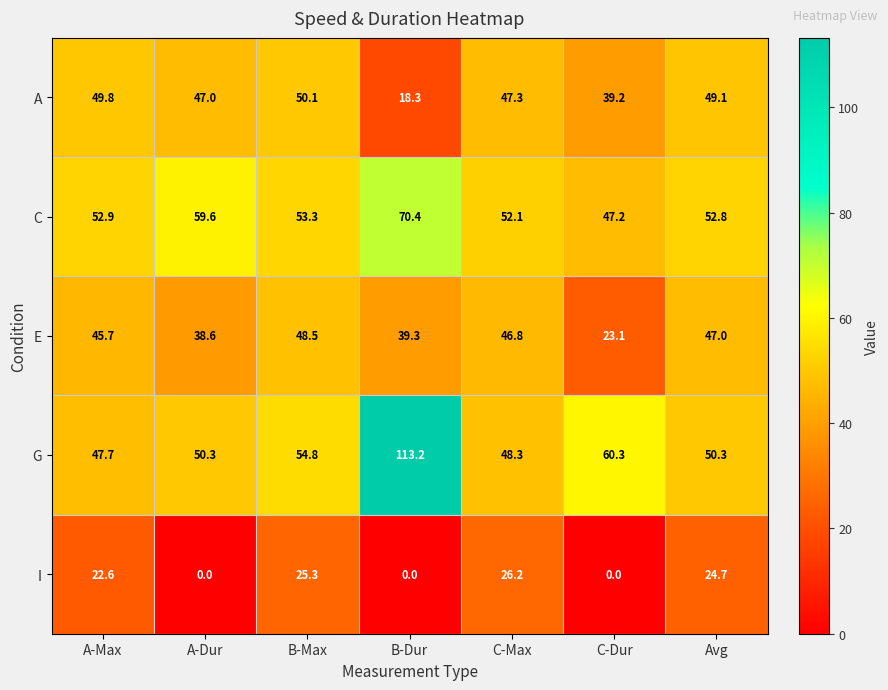

What is the highest value of the A series?

50.1